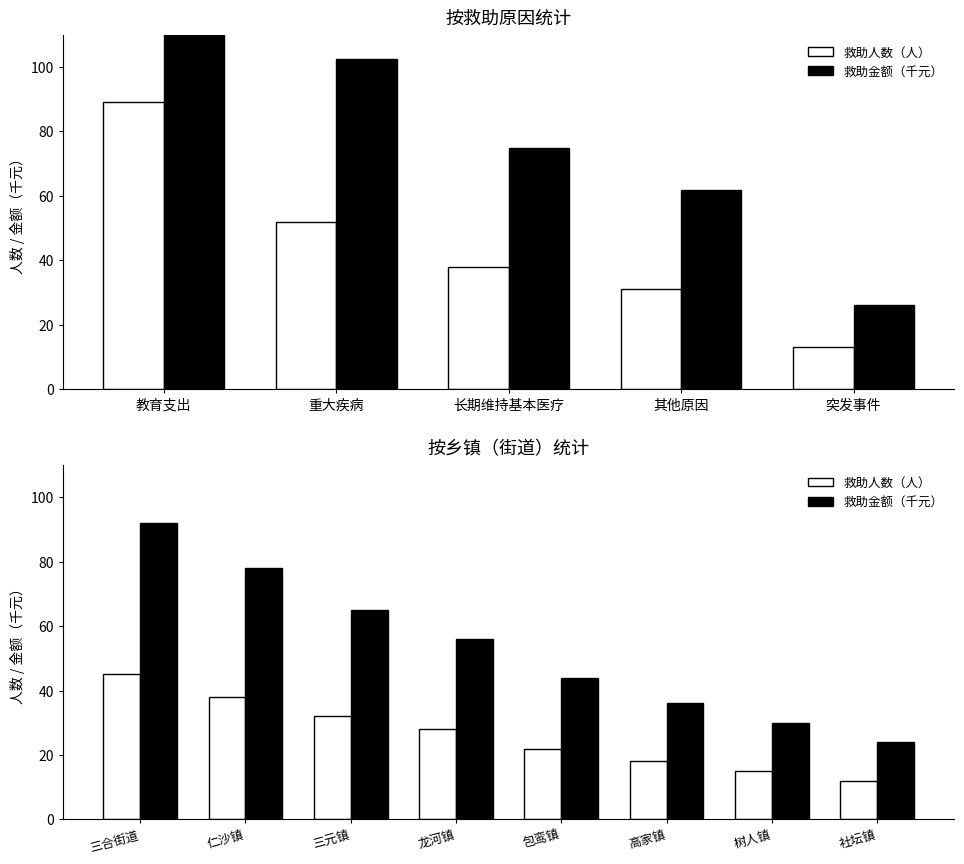

Which category has the highest value in the 救助人数（人） series?

三合街道